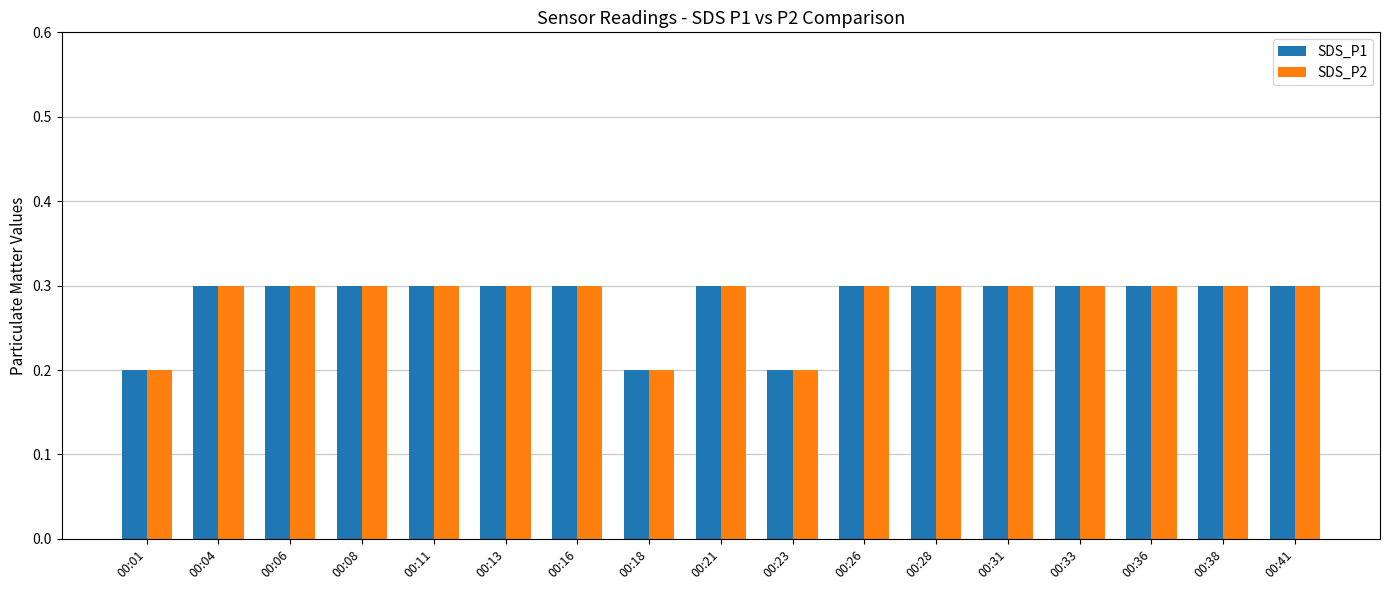

What is the greatest value displayed?

0.3